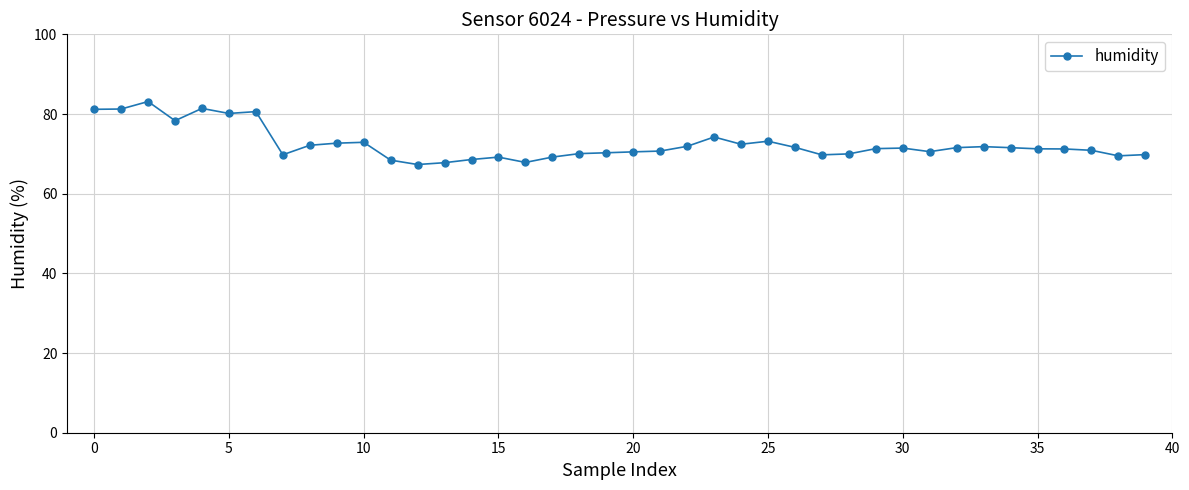

What is the value of the 23rd point from the left?

71.9